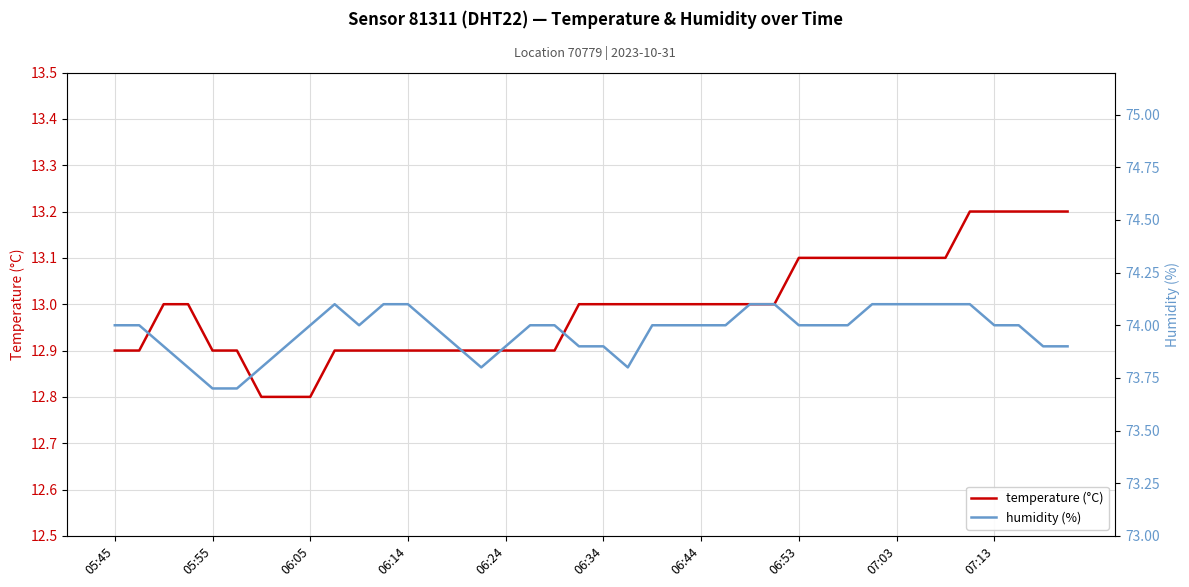

What is the value of the temperature (°C) point at the 25th from the left?

13.0